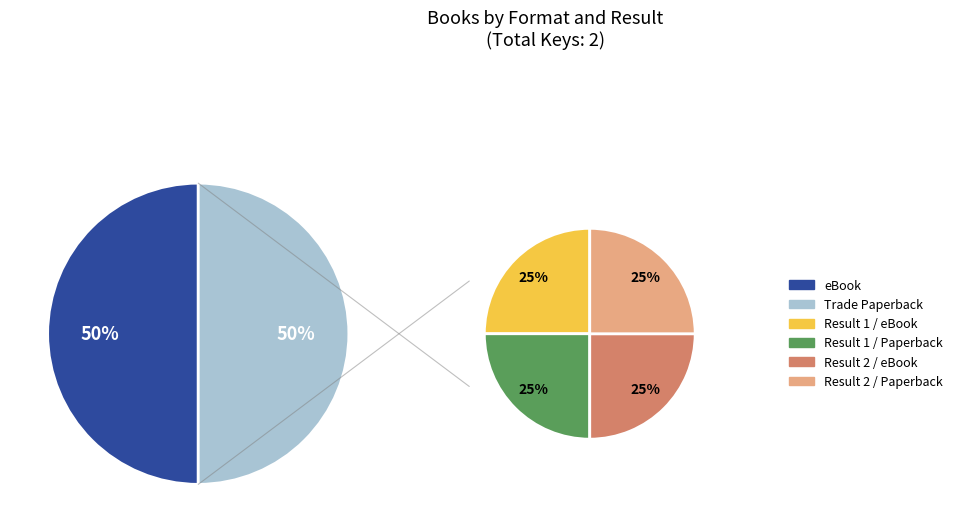

How many segments does this pie chart have?

2